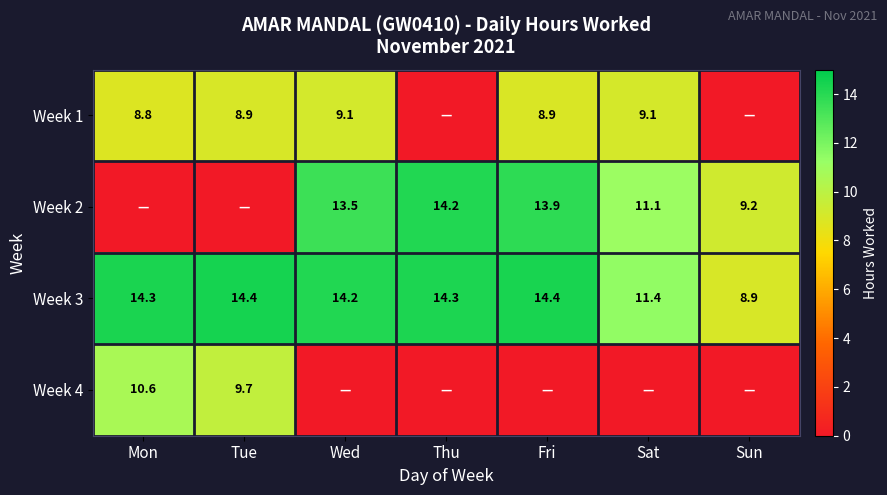

What is the difference between the Week 3 values at Fri and Wed?

0.2